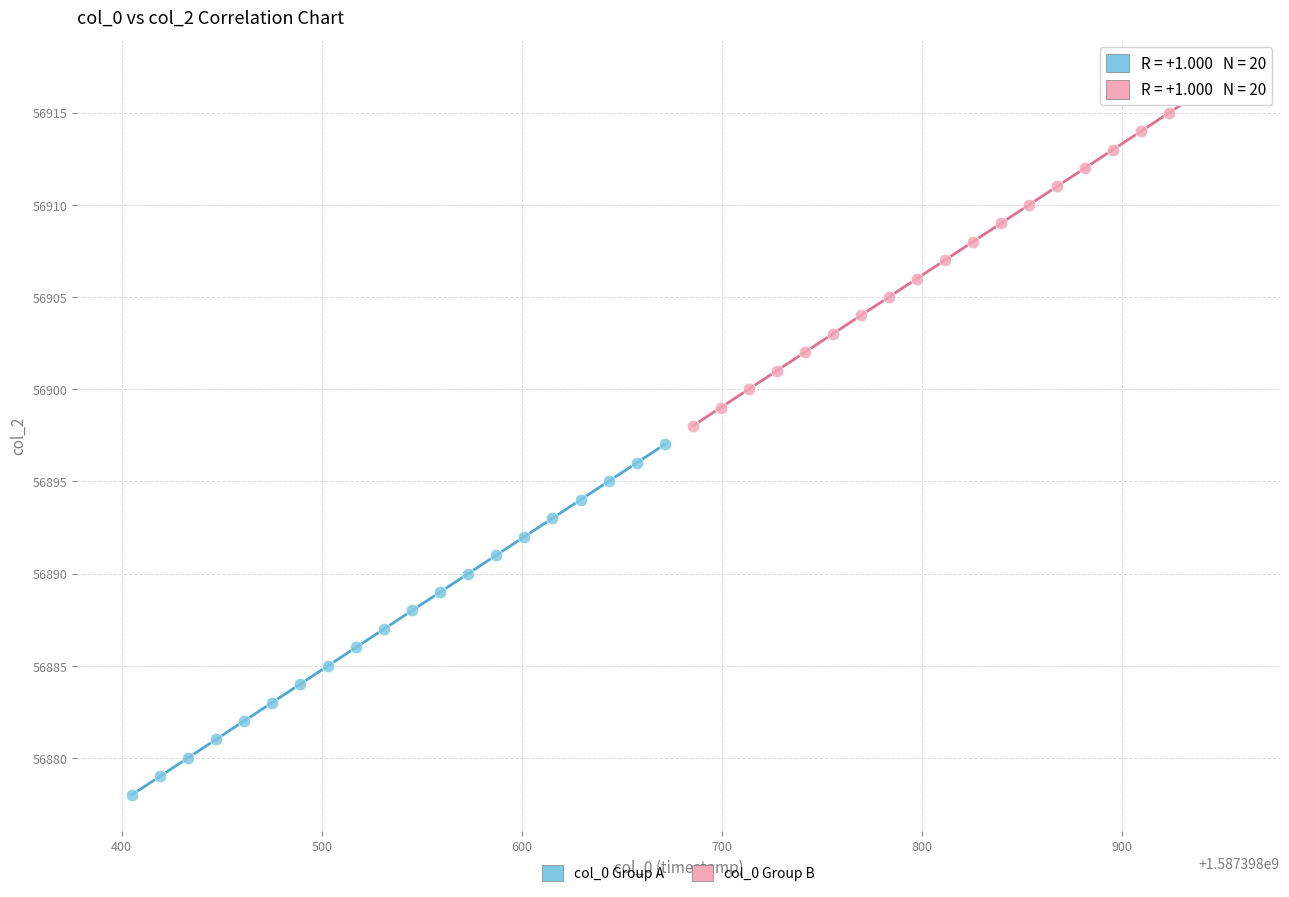

Which series contains the lowest Y value?

col_0 Group A